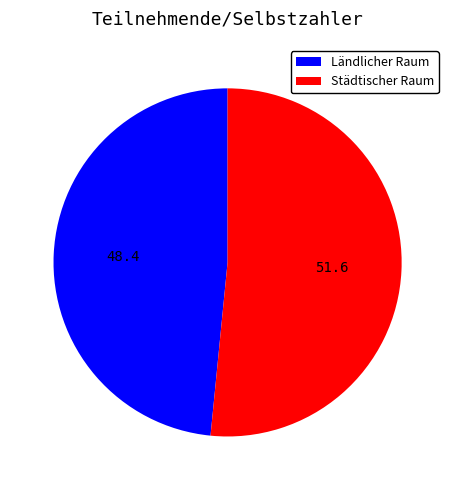

Rank the categories by value from lowest to highest.

Ländlicher Raum, Städtischer Raum